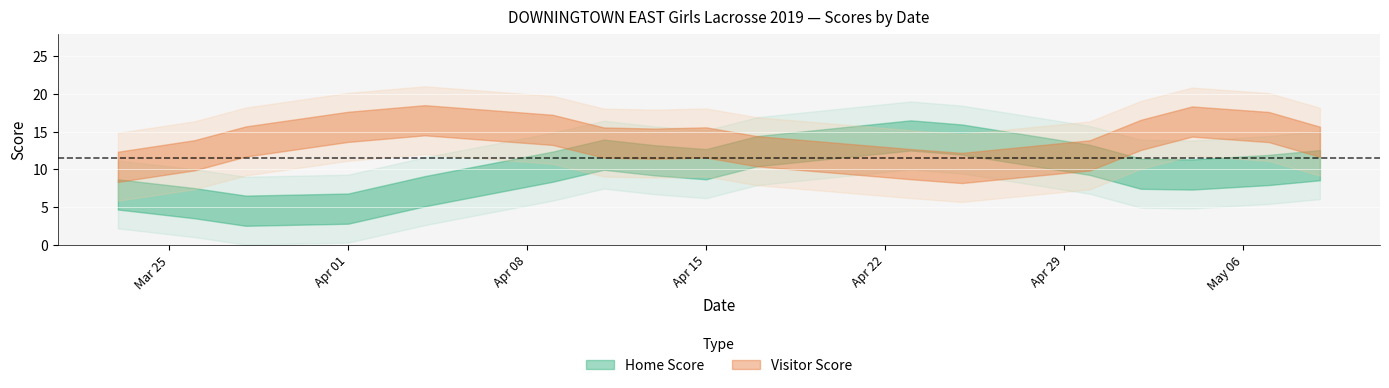

How many values in the Visitor Score series exceed 14?

8